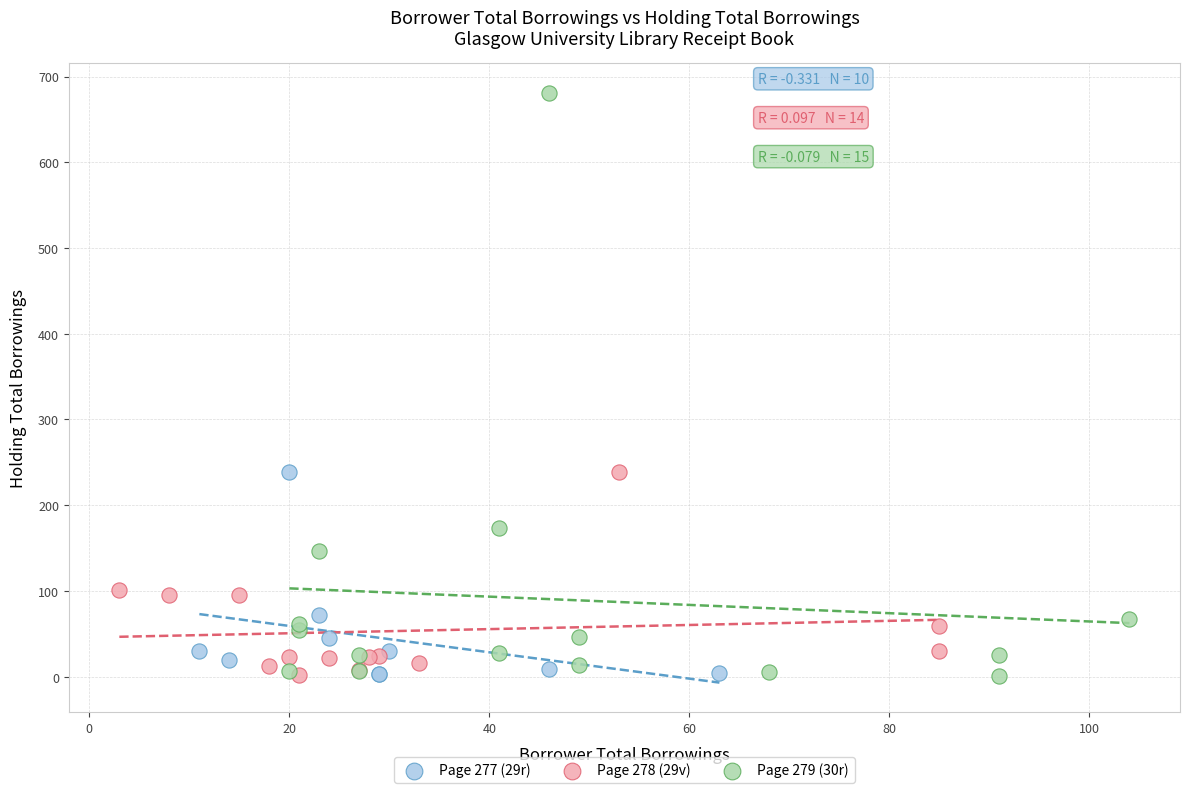

What are all the series names shown in the legend?

Page 277 (29r), Page 278 (29v), Page 279 (30r)